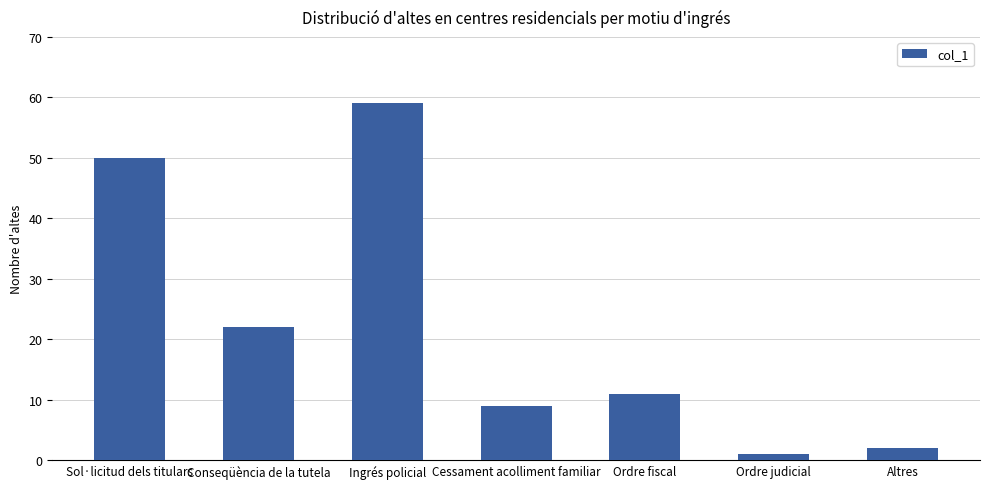

Reading right to left, list all the values displayed in this chart.

Altres=2	Ordre judicial=1	Ordre fiscal=11	Cessament acolliment familiar=9	Ingrés policial=59	Conseqüència de la tutela=22	Sol·licitud dels titulars=50